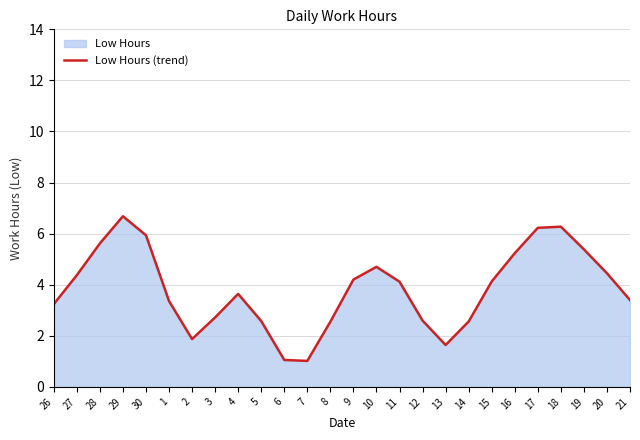

What is the change in value from 2 to 5?

+0.7